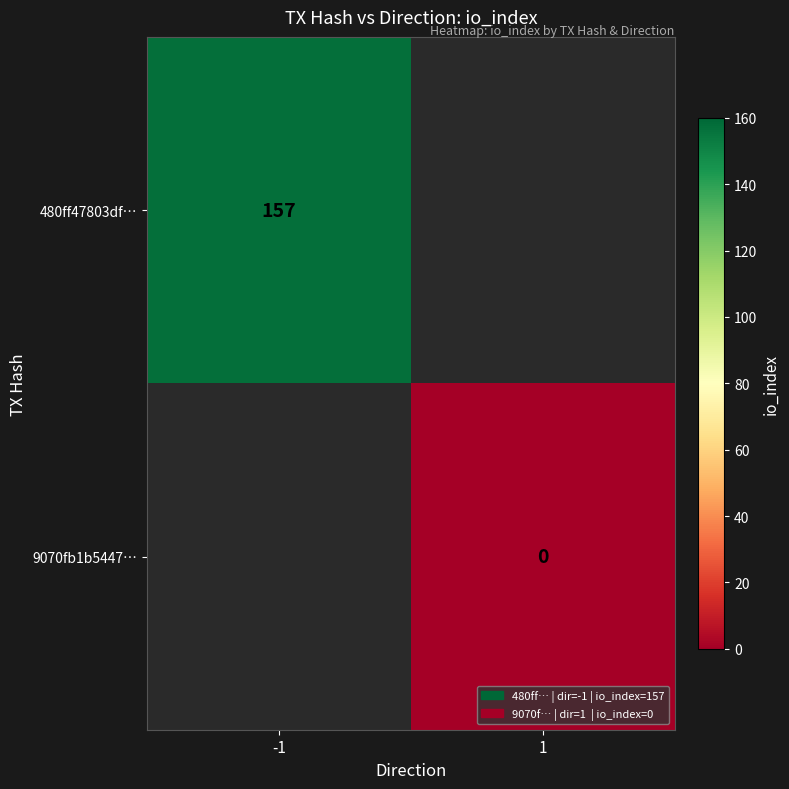

The 480ff47803df… series shows 157 at -1. True or false?

True